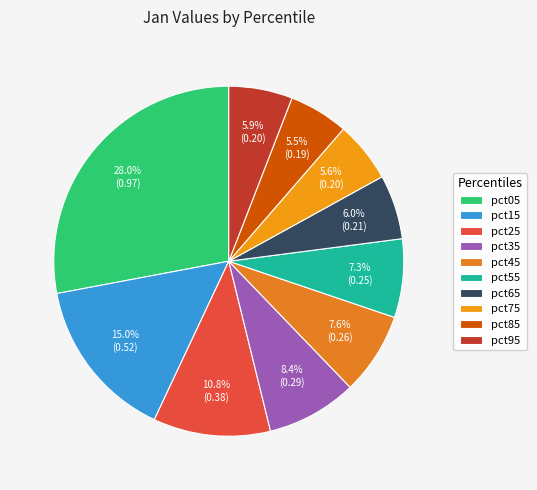

Which slice is the largest?

pct05